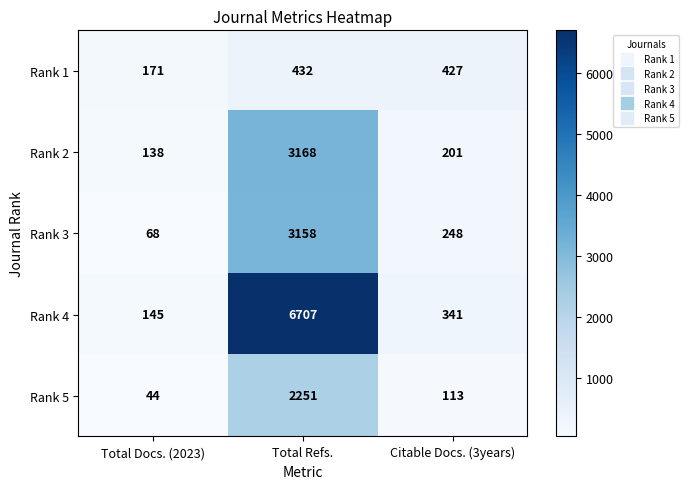

Which series has the largest range (max minus min)?

Rank 4